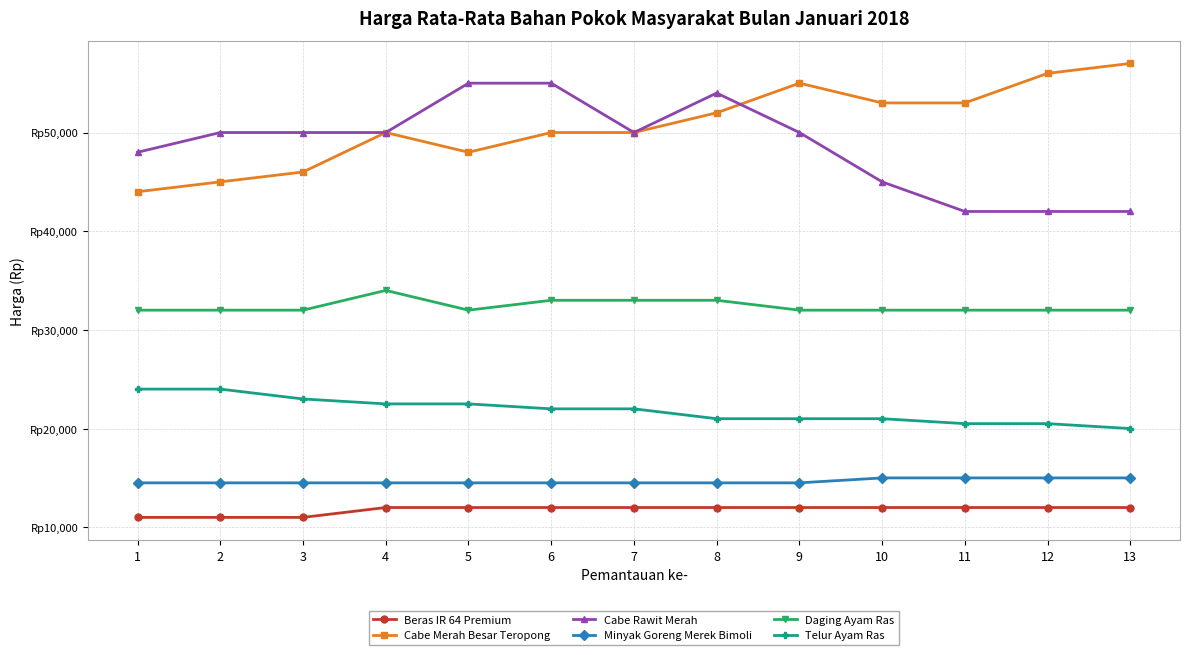

Is this an area chart (filled region under the line)?

No